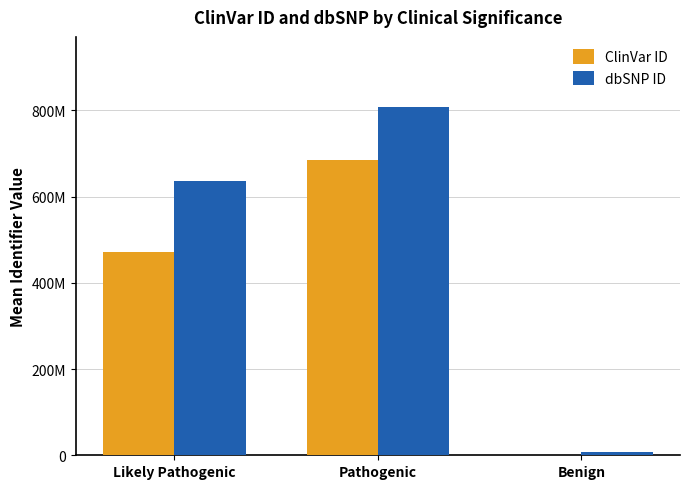

Are the bars horizontal?

No